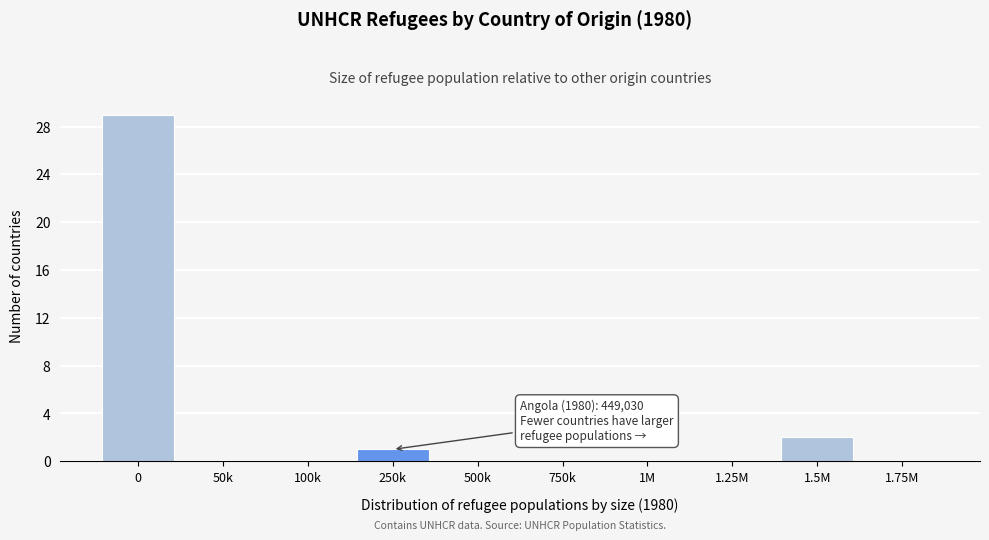

Reading right to left, extract all data points from this chart.

1.75M=0	1.5M=2	1.25M=0	1M=0	750k=0	500k=0	250k=1	100k=0	50k=0	0=29